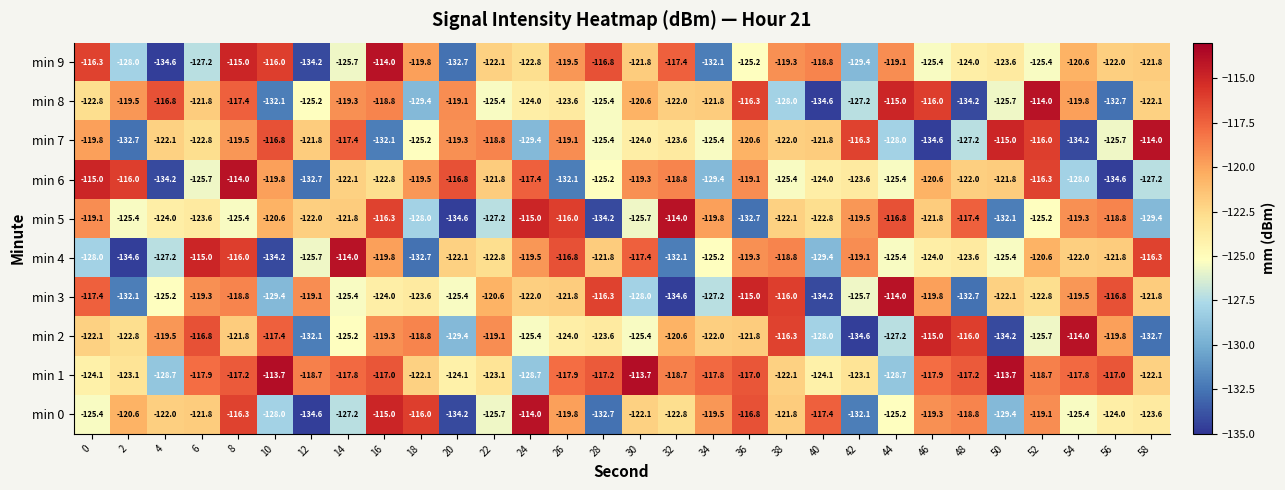

What is the lowest value of the min 7 series?

-134.6